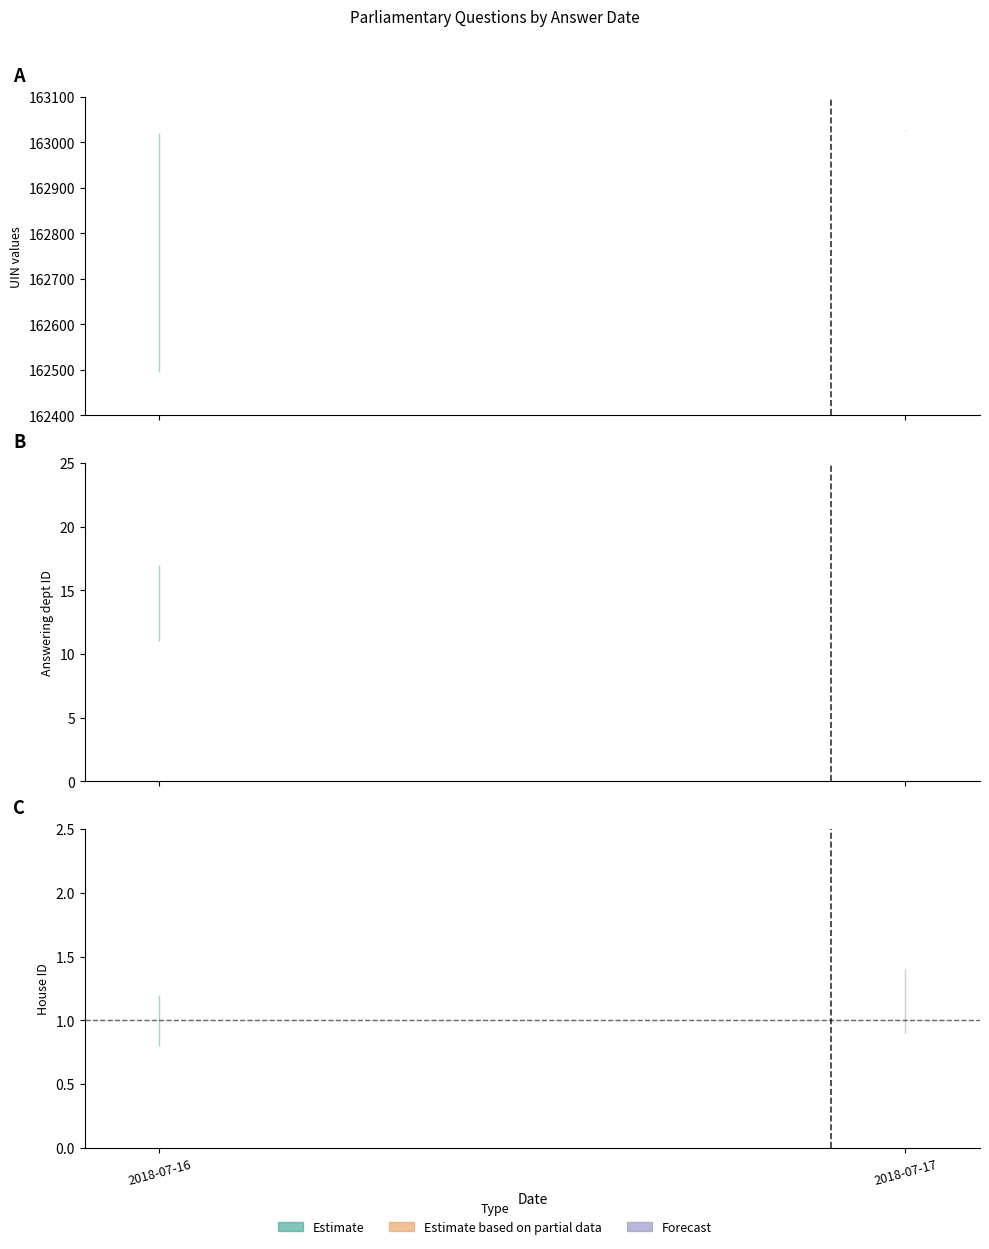

At which label is uin closest to 162760?

2018-07-16